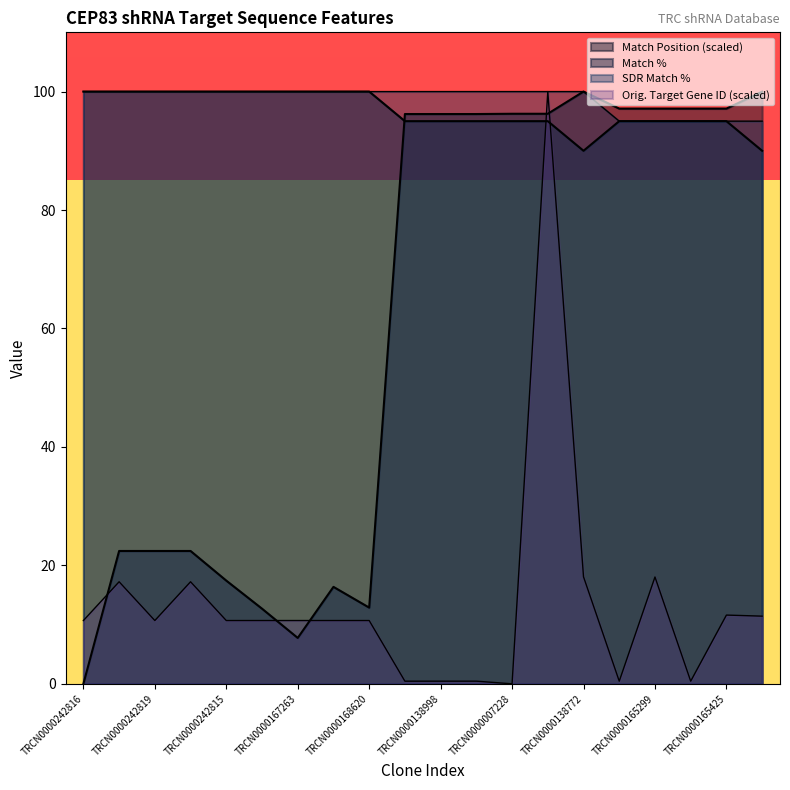

Reading left to right, what are all the values shown in this chart?

Match Position: 0.0	22.4	22.4	22.4	17.4	12.7	7.7	16.4	12.9	96.2	96.2	96.2	96.3	96.3	100.0	97.1	97.1	97.1	97.1	100.0
Match %: 100.0	100.0	100.0	100.0	100.0	100.0	100.0	100.0	100.0	95.0	95.0	95.0	95.0	95.0	90.0	95.0	95.0	95.0	95.0	90.0
SDR Match %: 100.0	100.0	100.0	100.0	100.0	100.0	100.0	100.0	100.0	100.0	100.0	100.0	100.0	100.0	100.0	95.0	95.0	95.0	95.0	95.0
Orig. Target Gene ID: 10.7	17.2	10.7	17.2	10.7	10.7	10.7	10.7	10.7	0.4	0.4	0.4	0.0	100.0	18.1	0.4	18.0	0.4	11.6	11.4